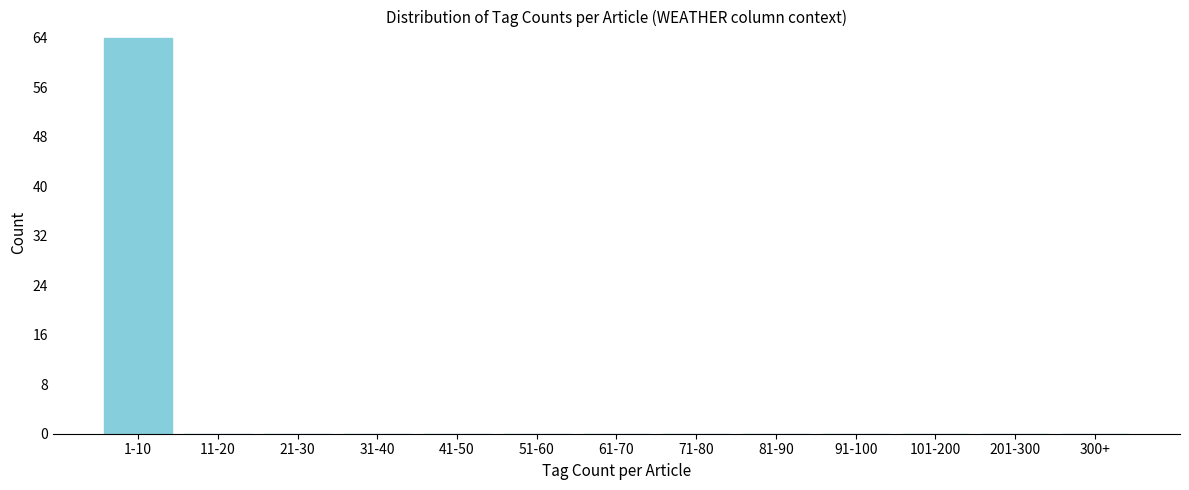

Reading left to right, transcribe all the data shown in this chart.

1-10=64	11-20=0	21-30=0	31-40=0	41-50=0	51-60=0	61-70=0	71-80=0	81-90=0	91-100=0	101-200=0	201-300=0	300+=0